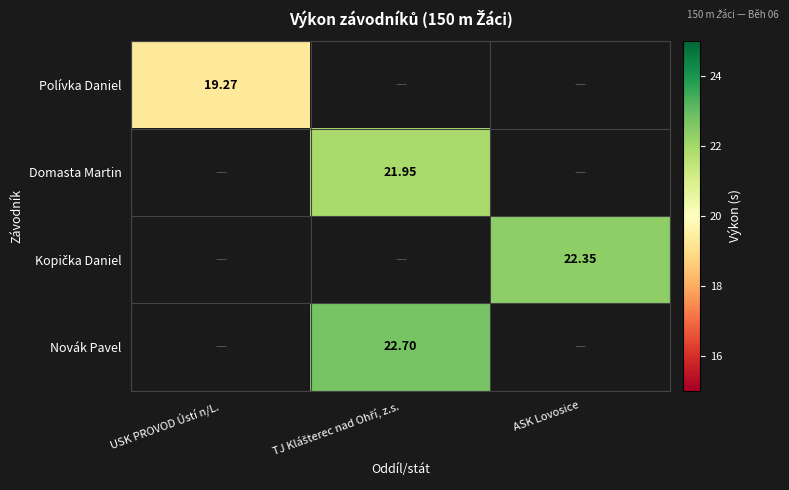

At how many categories does at least one series exceed 20?

2